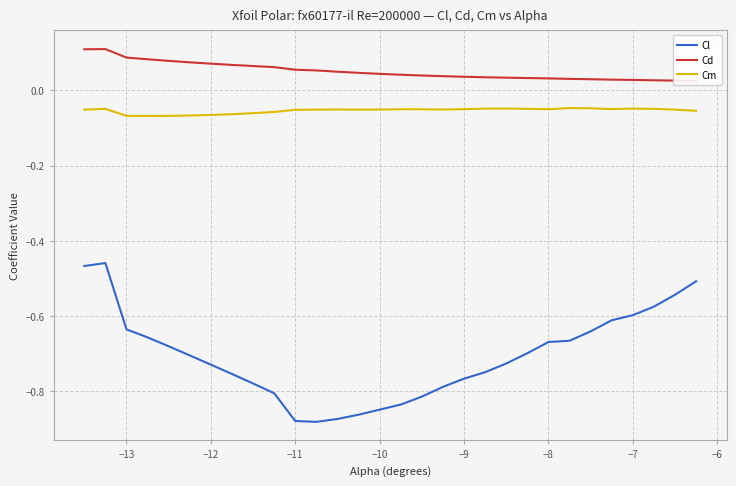

True or false: Cm and Cl intersect in this chart.

False